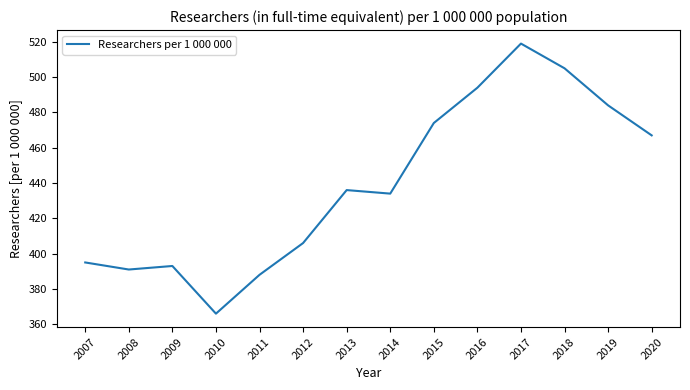

Is it true that the value at 2018 is 259?

False